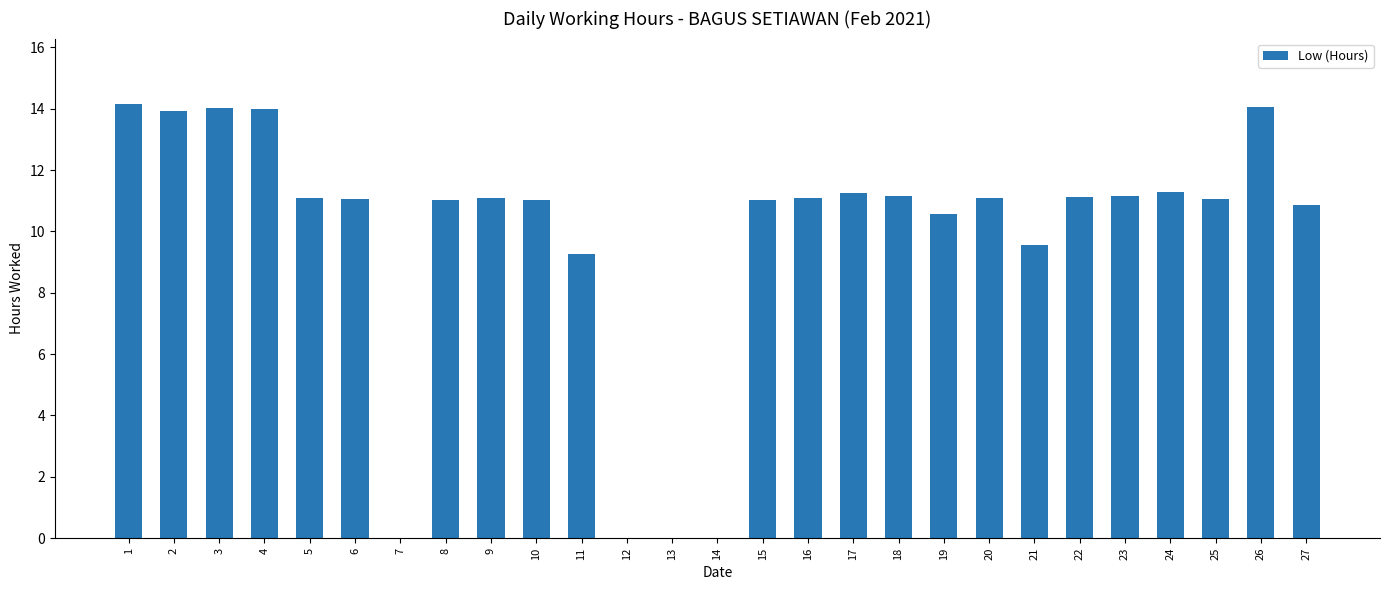

What is the sum of all values?

265.9